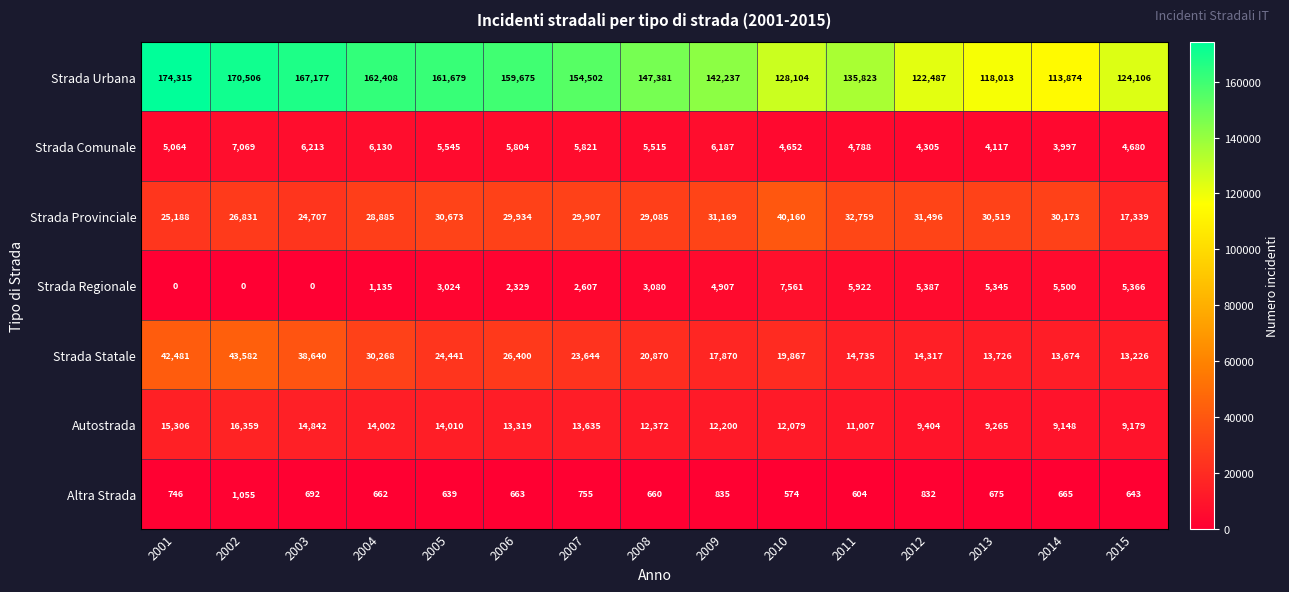

At which label does Strada Provinciale first exceed 29934?

2005